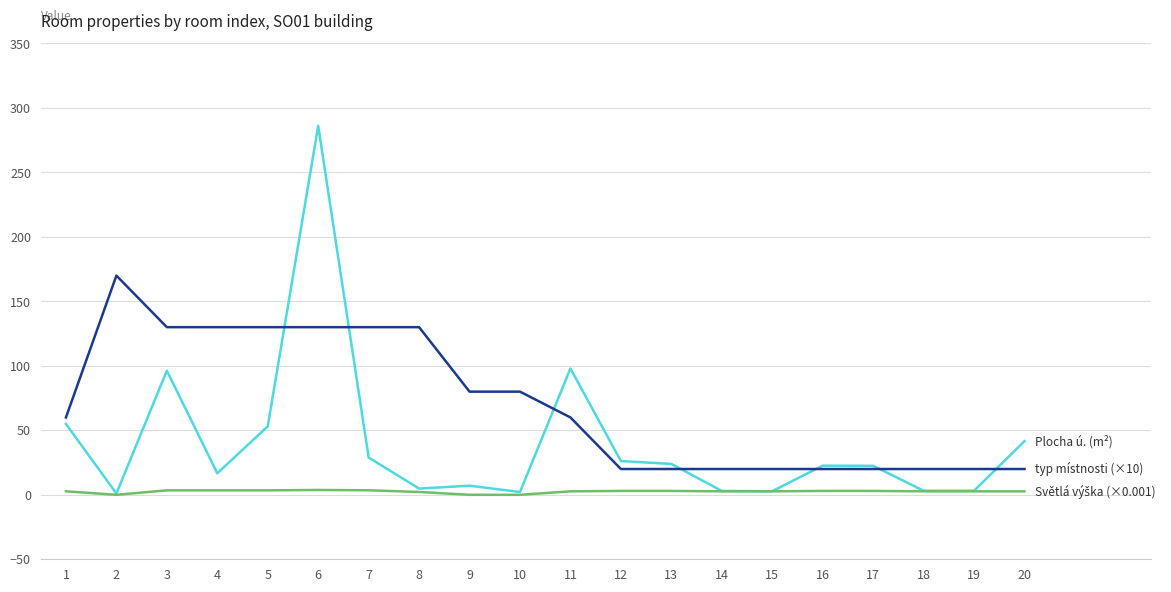

At which category is the sum across all series the highest?

6